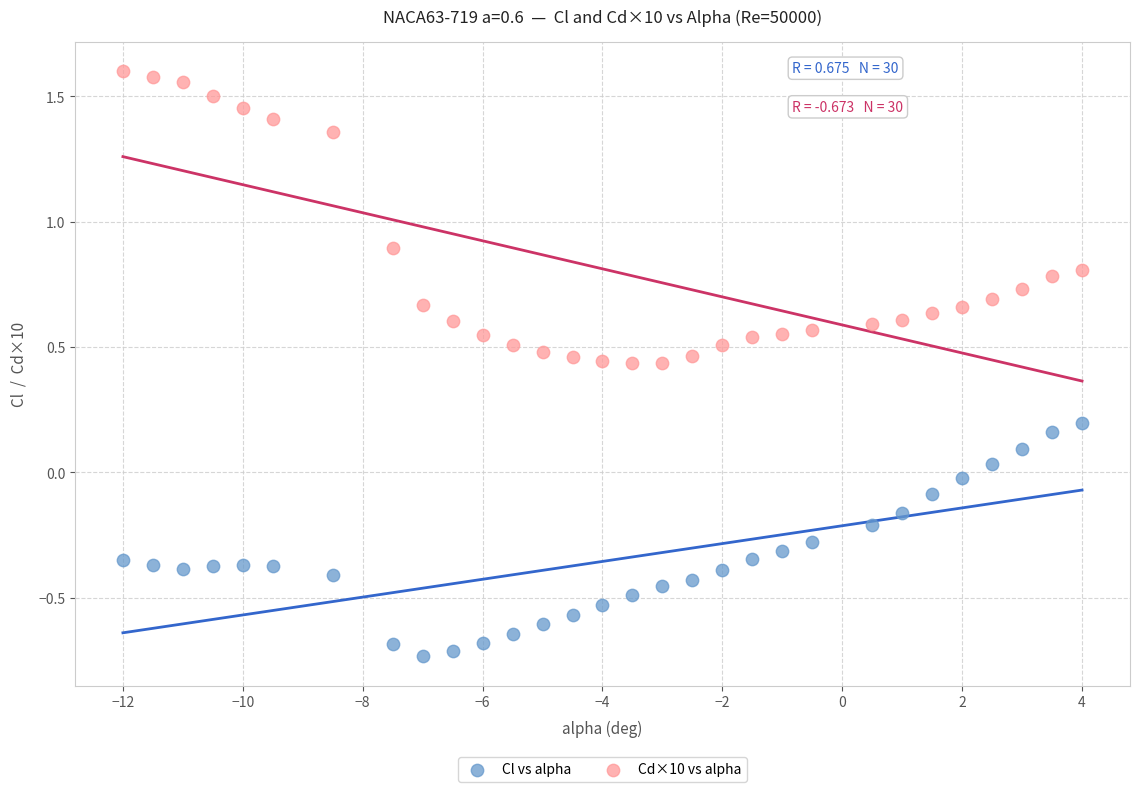

Which series reaches the maximum Y coordinate?

Cd×10 vs alpha